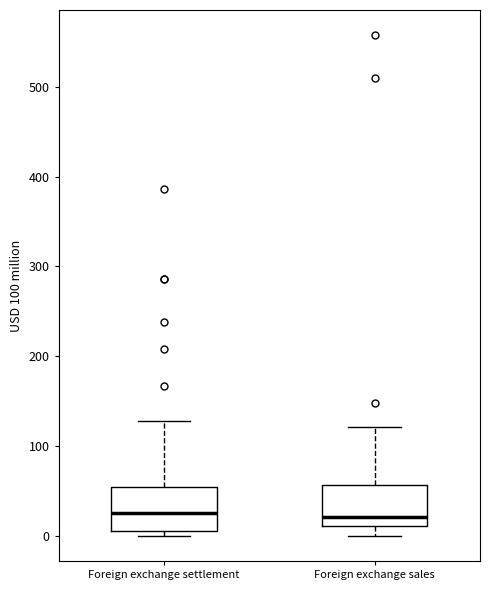

Reading left to right, transcribe this box plot: for each box, give where its median line is, the range the box spans, and where its two whiskers end, as read against the y-axis. The values are not printed on the chart, so give them approximately, as read against the axis.

Foreign exchange settlement: median 30, box 10 to 50, whiskers 0 to 130
Foreign exchange sales: median 20, box 10 to 60, whiskers 0 to 120